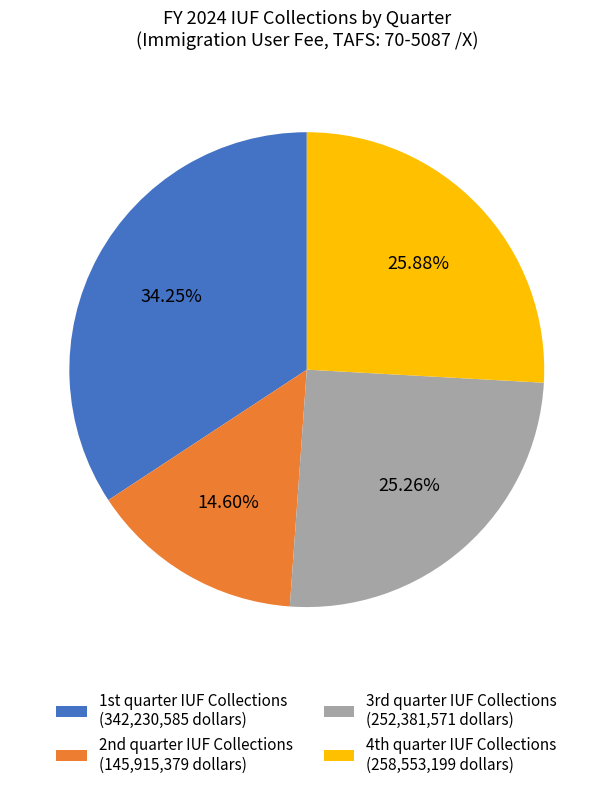

Is there any slice that represents more than half of the pie?

No